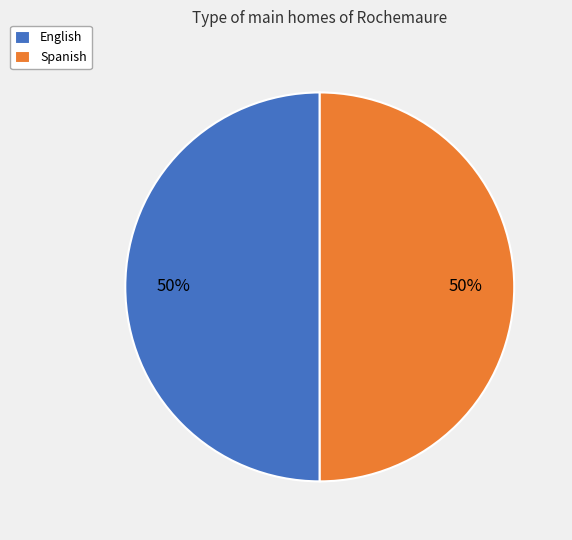

Approximately how many times larger is the value at English compared to Spanish?

1.0